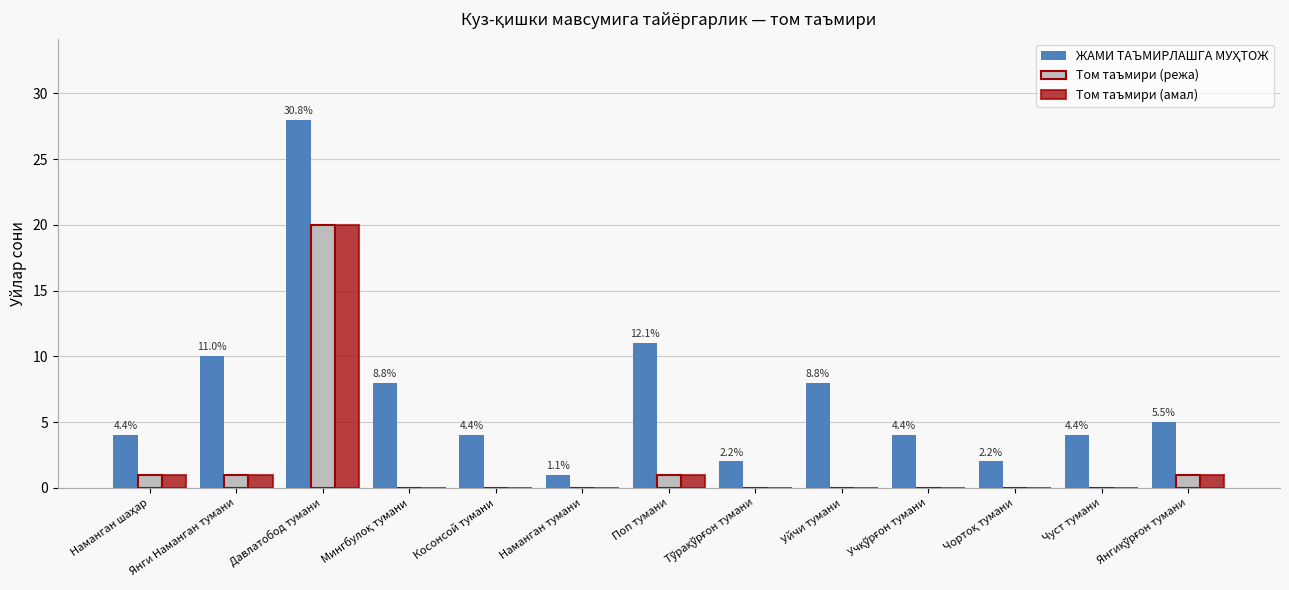

What is the sum of all Том таъмири (режа) values?

24